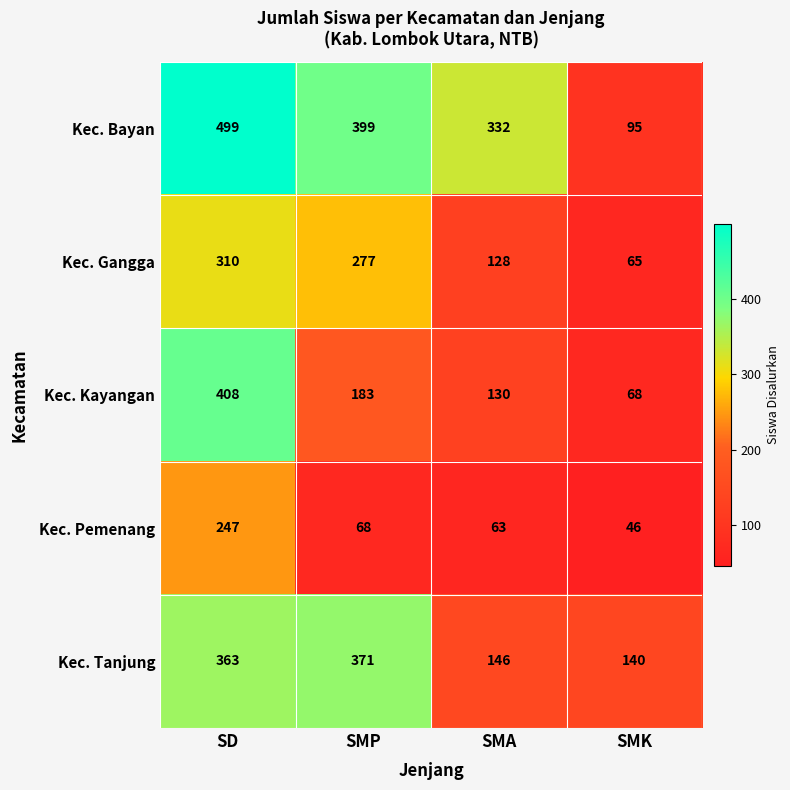

At which category is the sum across all series the highest?

SD